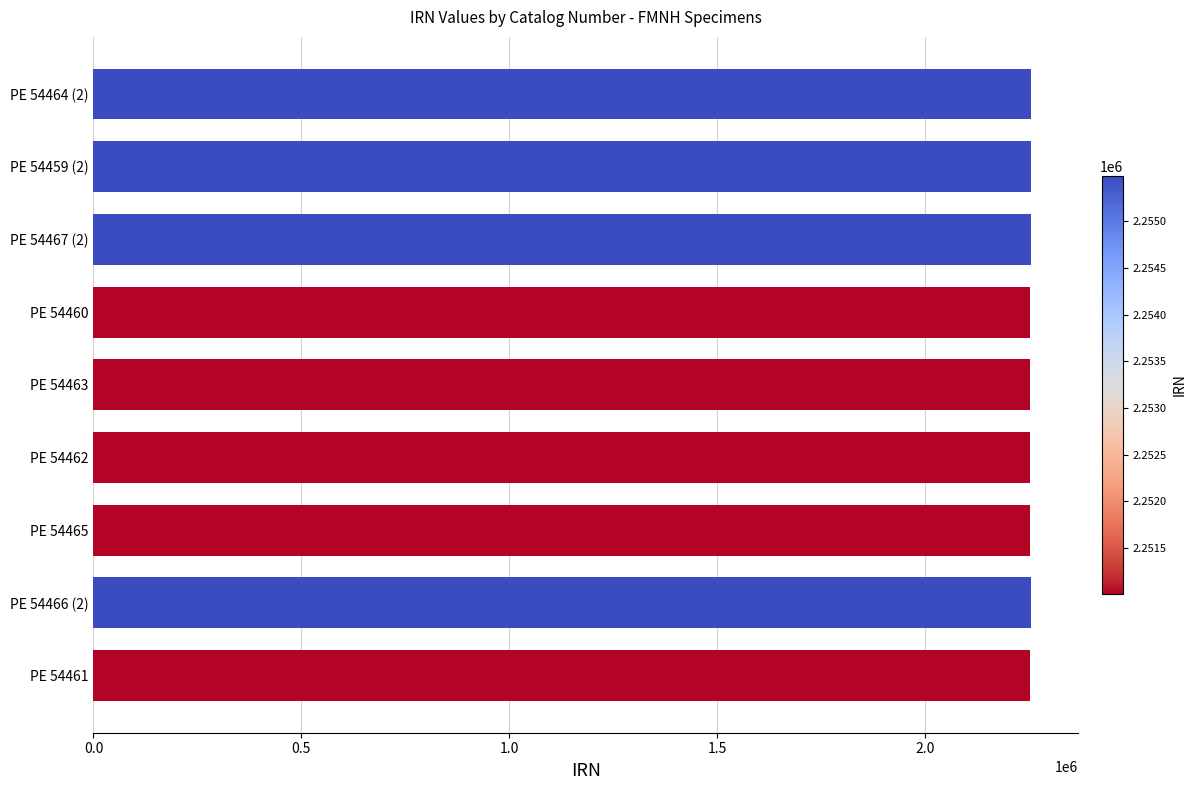

Approximately how many times larger is the value at PE 54467 (2) compared to PE 54460?

1.0